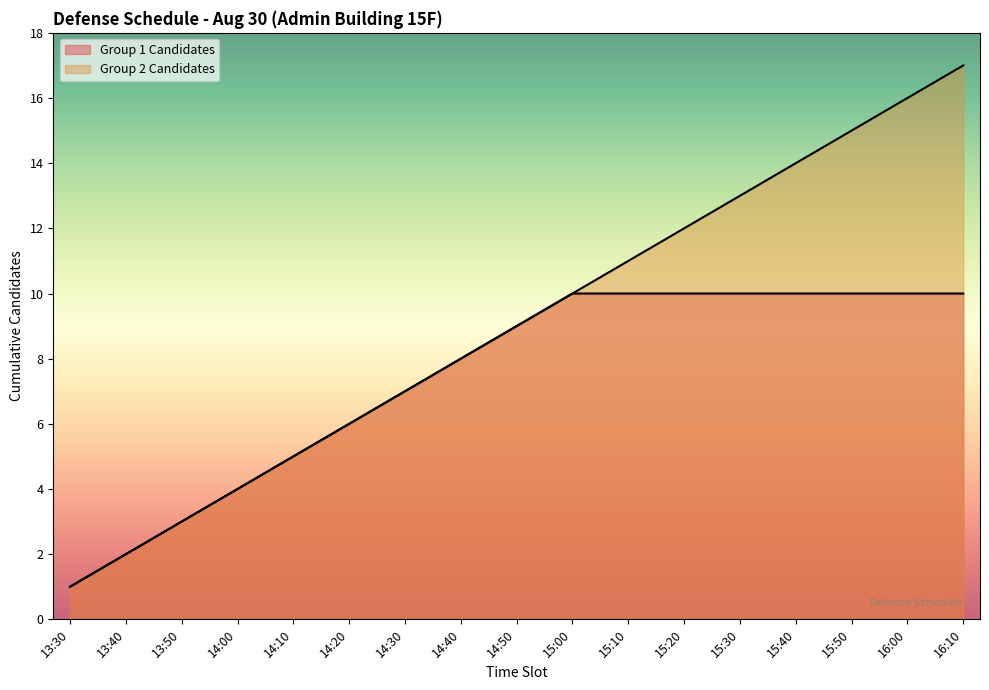

How many lines are shown in the chart?

2